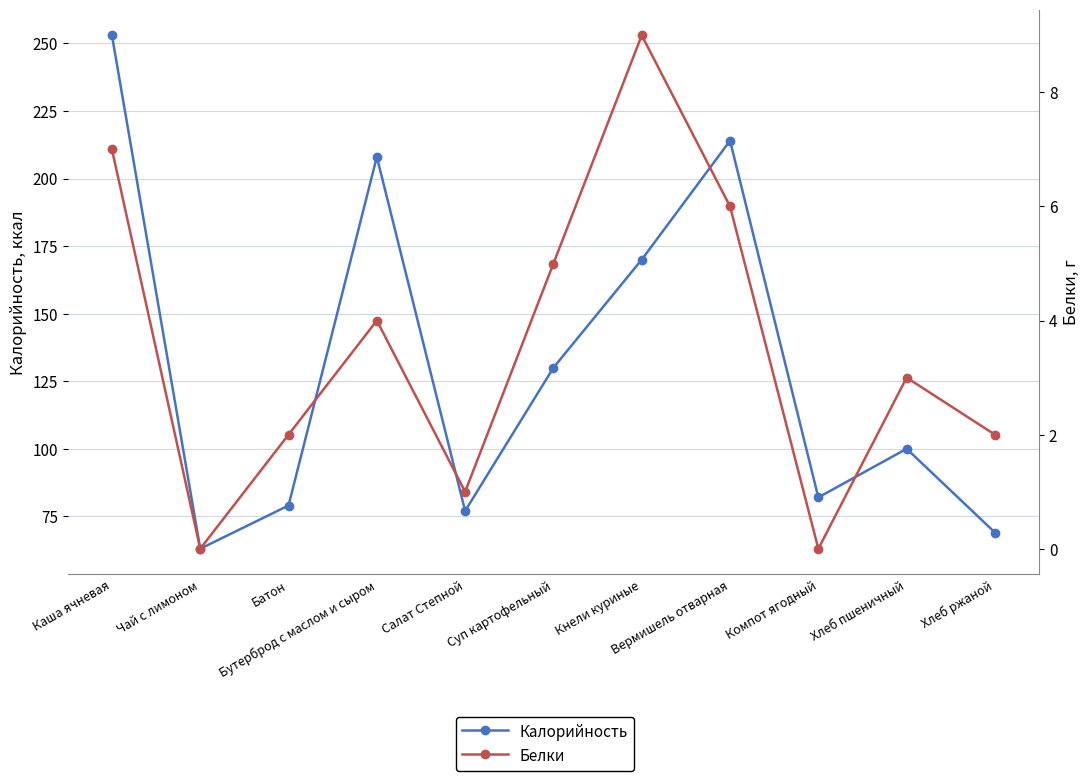

Rank the series by their average value, from lowest to highest.

Белки, Калорийность